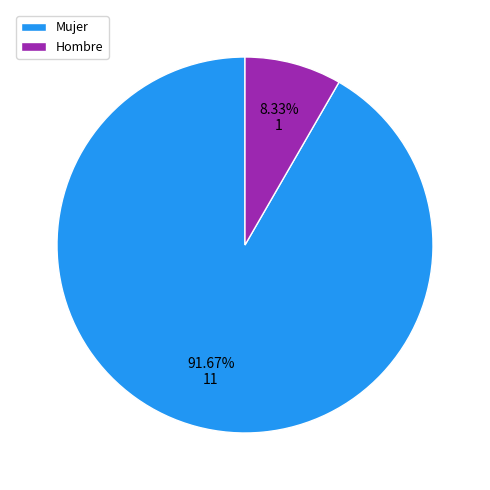

What is the smallest slice in the pie chart?

Hombre